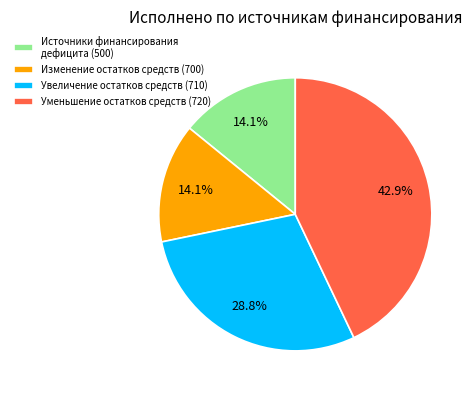

Does Изменение остатков средств (700) account for over 50% of the chart?

No